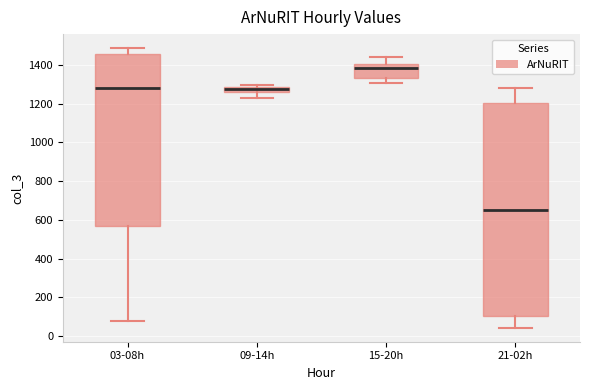

Where does the upper whisker of the box for 21-02h end on the y-axis? The values are not printed on the chart, so give them approximately, as read against the axis.

1280